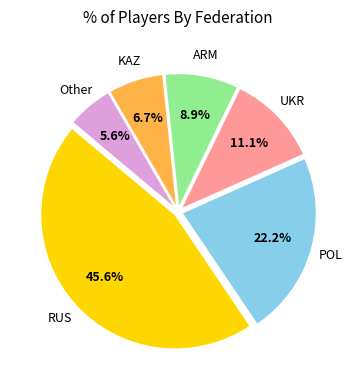

To the nearest percent, what is the average slice percentage?

17%